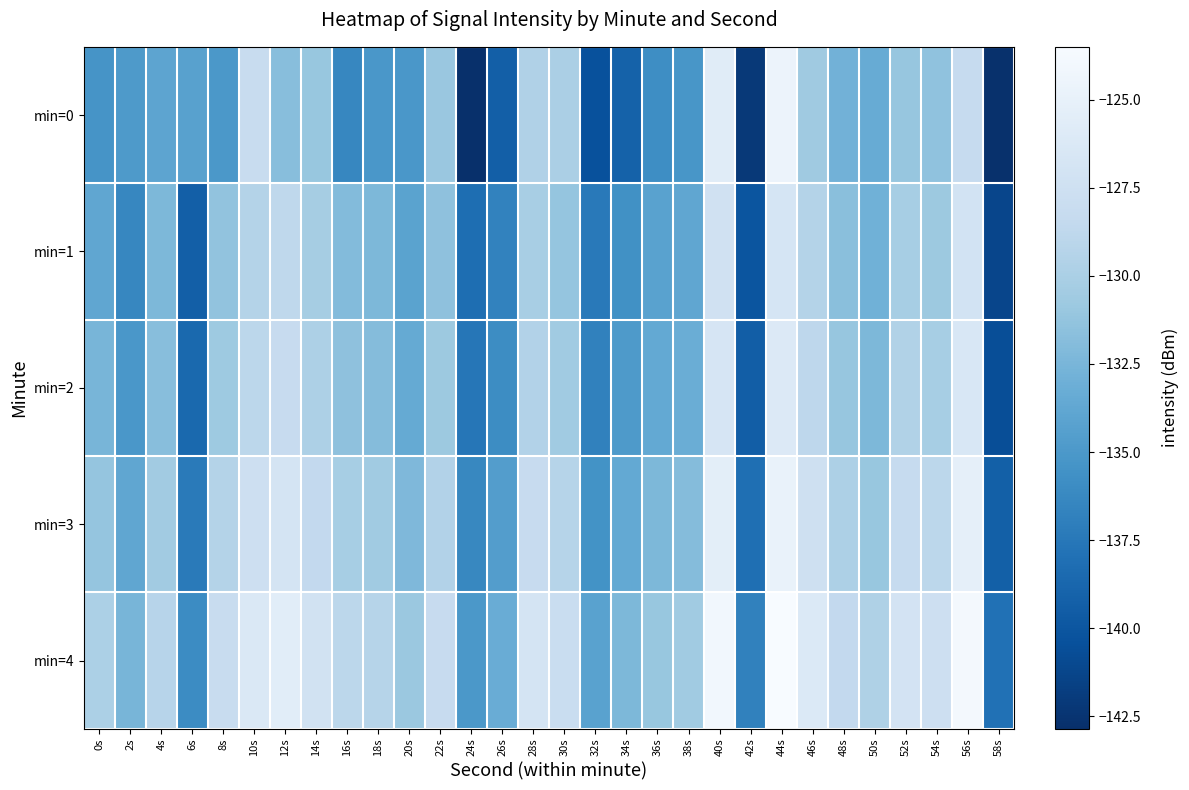

Which has a higher value, 30s or 6s?

30s